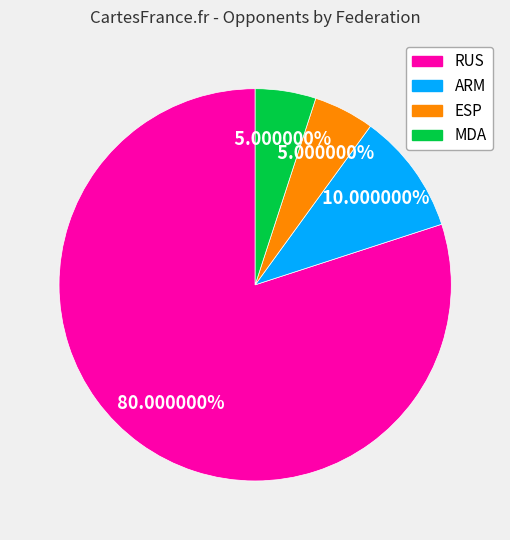

Does any single category account for the majority?

Yes